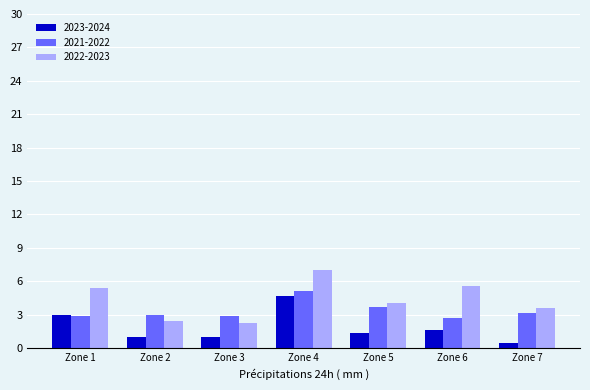

Which series has the largest total across all categories?

2022-2023